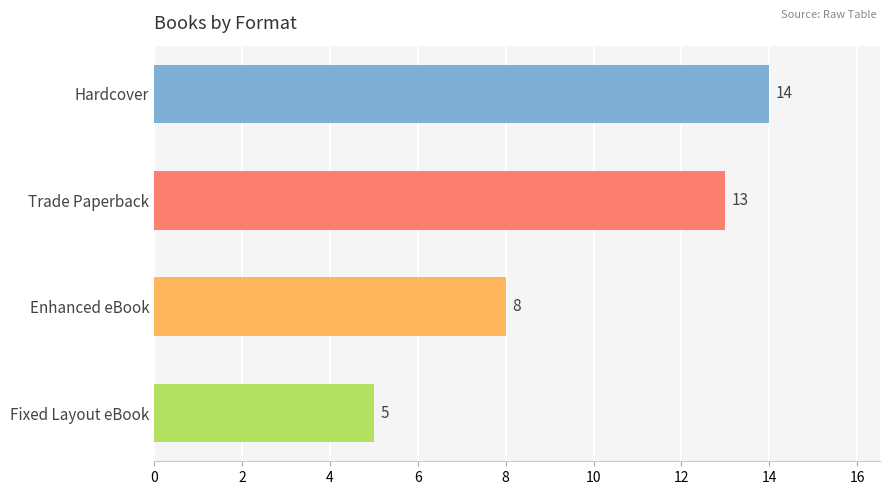

Is it true that the value at Hardcover is 4?

False